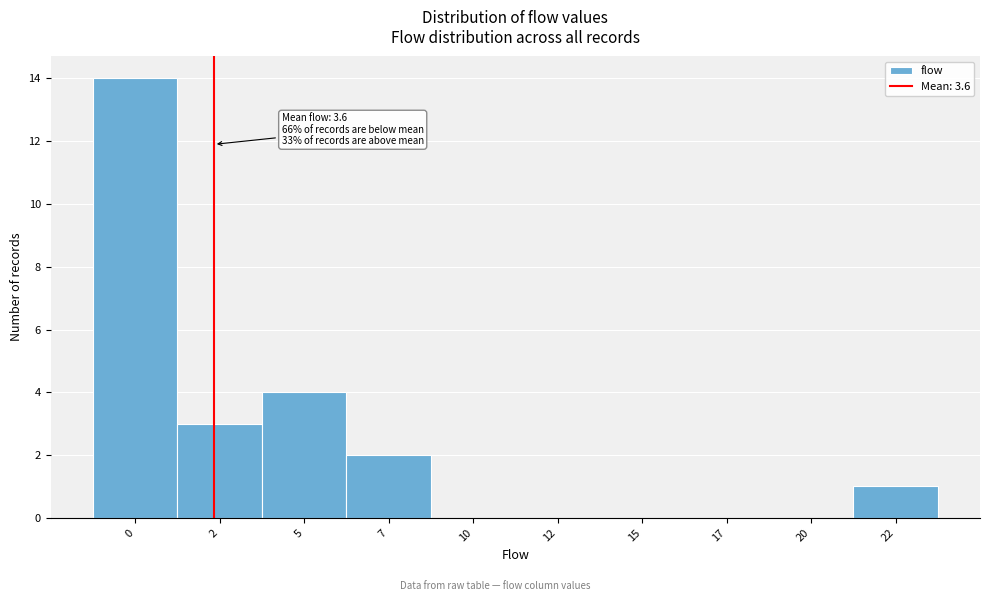

Reading left to right, what are all the values shown in this chart?

0=14	2=3	5=4	7=2	10=0	12=0	15=0	17=0	20=0	22=1